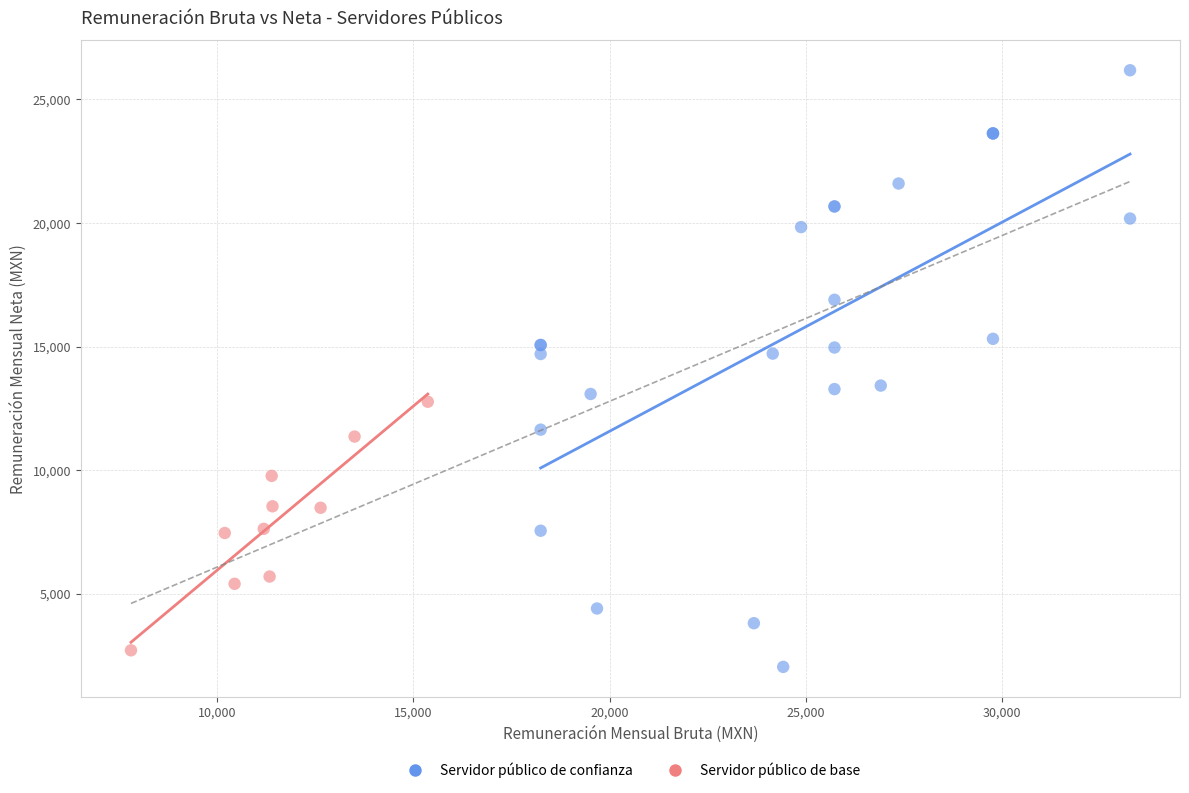

Which series has the largest Y range (max minus min)?

Servidor público de confianza